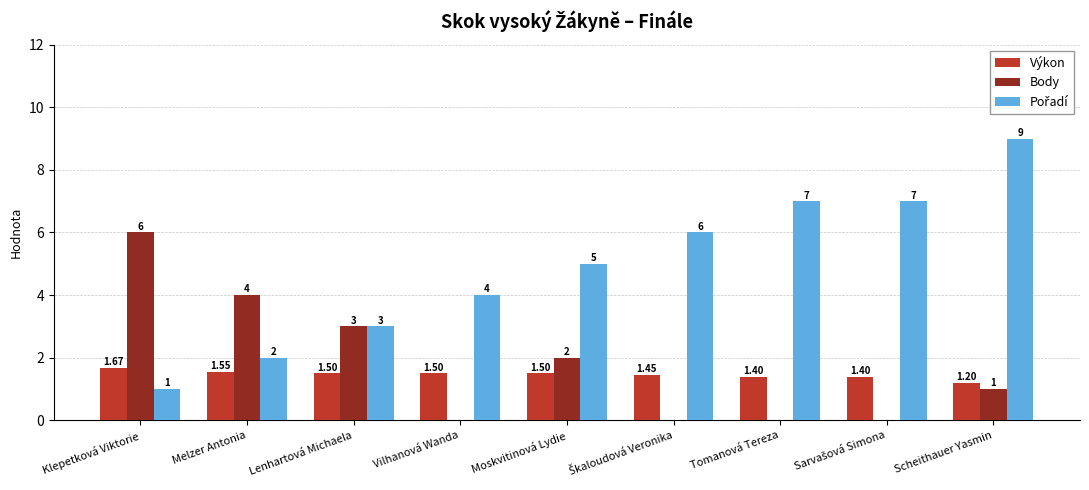

Where is Výkon nearest to the value 1?

Scheithauer Yasmin